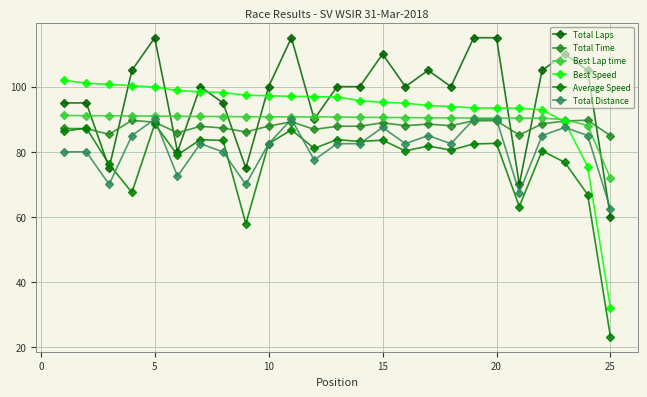

Which series has the largest total across all categories?

Total Laps